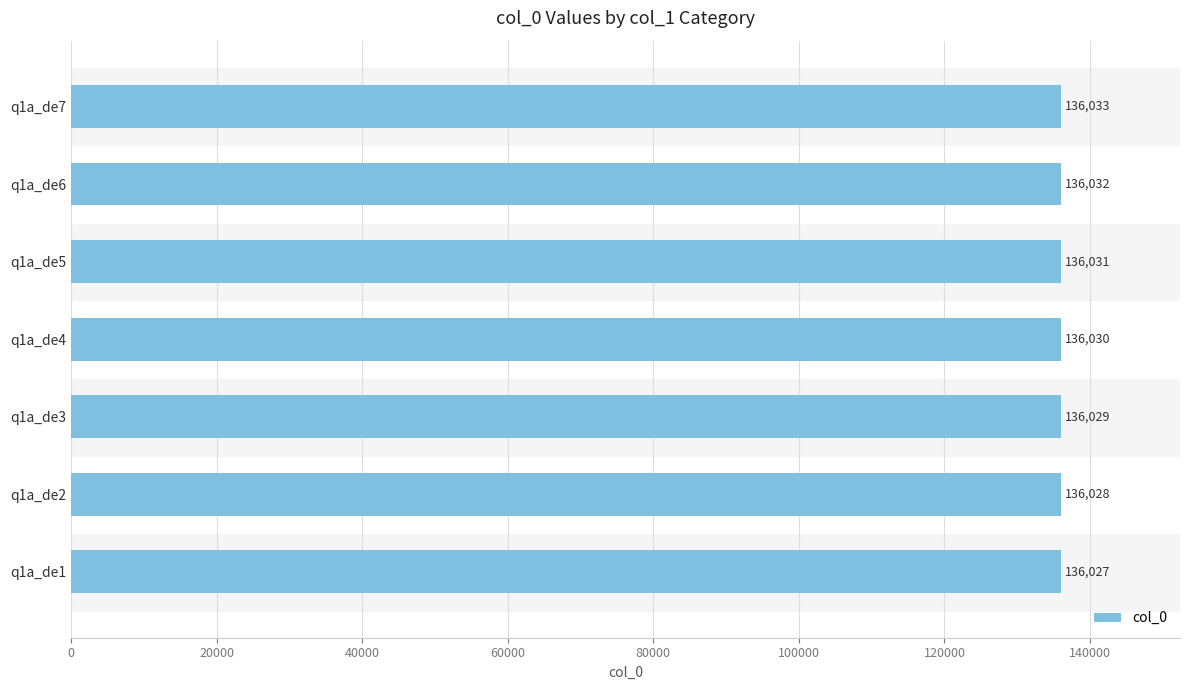

What is the ratio of the value at q1a_de7 to the value at q1a_de2?

1.0